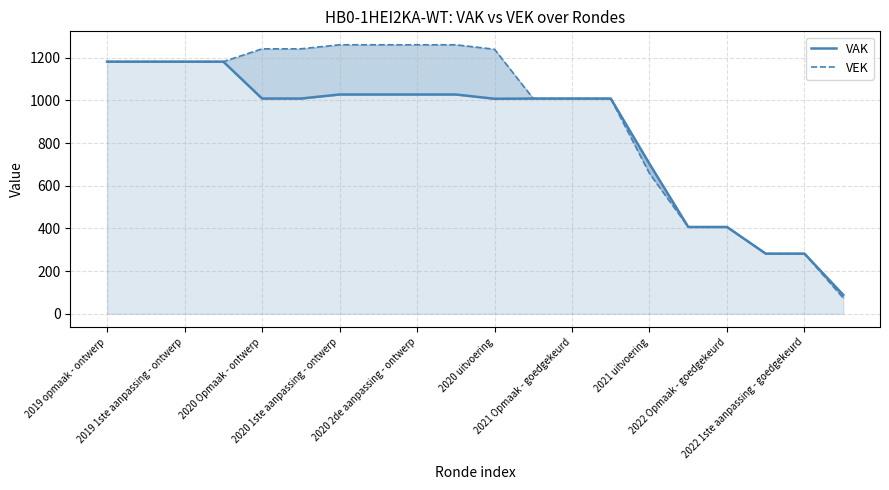

What is the smallest value displayed?

74